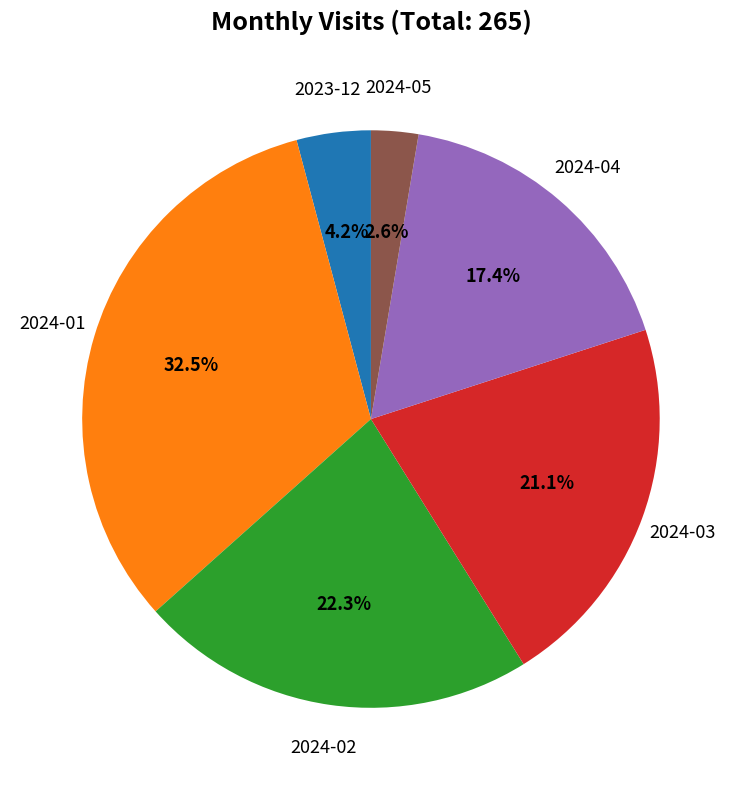

How many segments does this pie chart have?

6